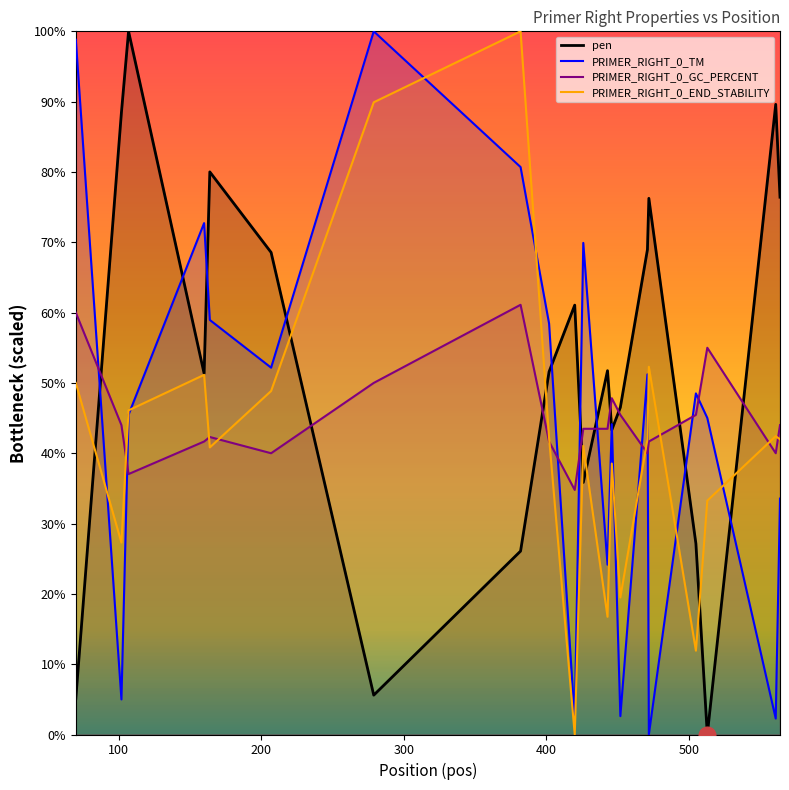

Is this an area chart (filled region under the line)?

No